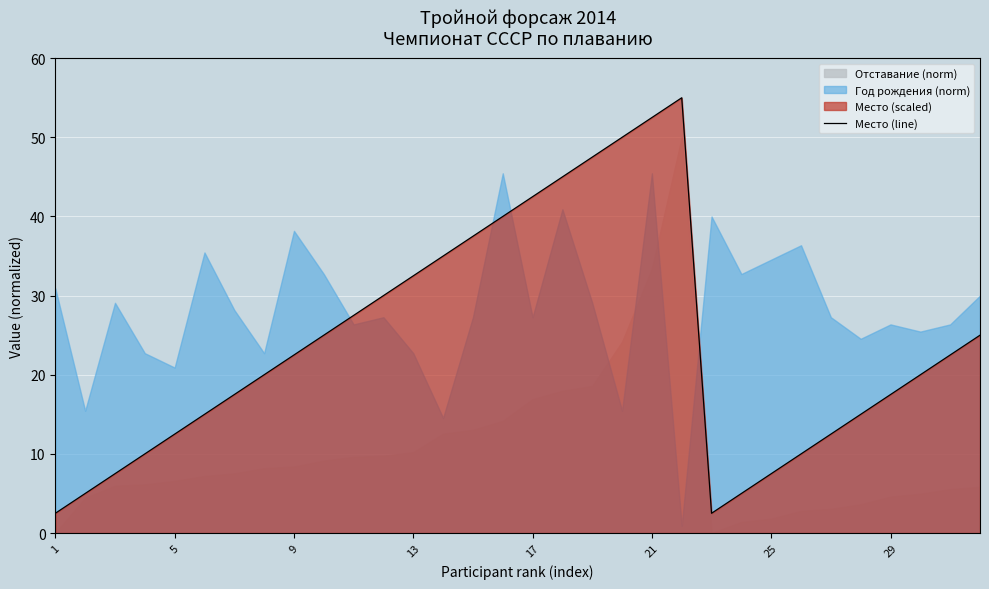

What is the greatest value displayed?

55.0